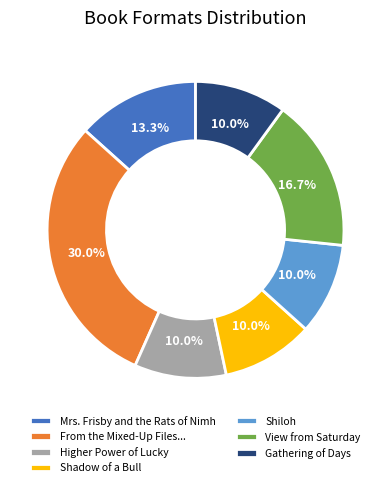

Which slice is the largest?

From the Mixed-Up Files...